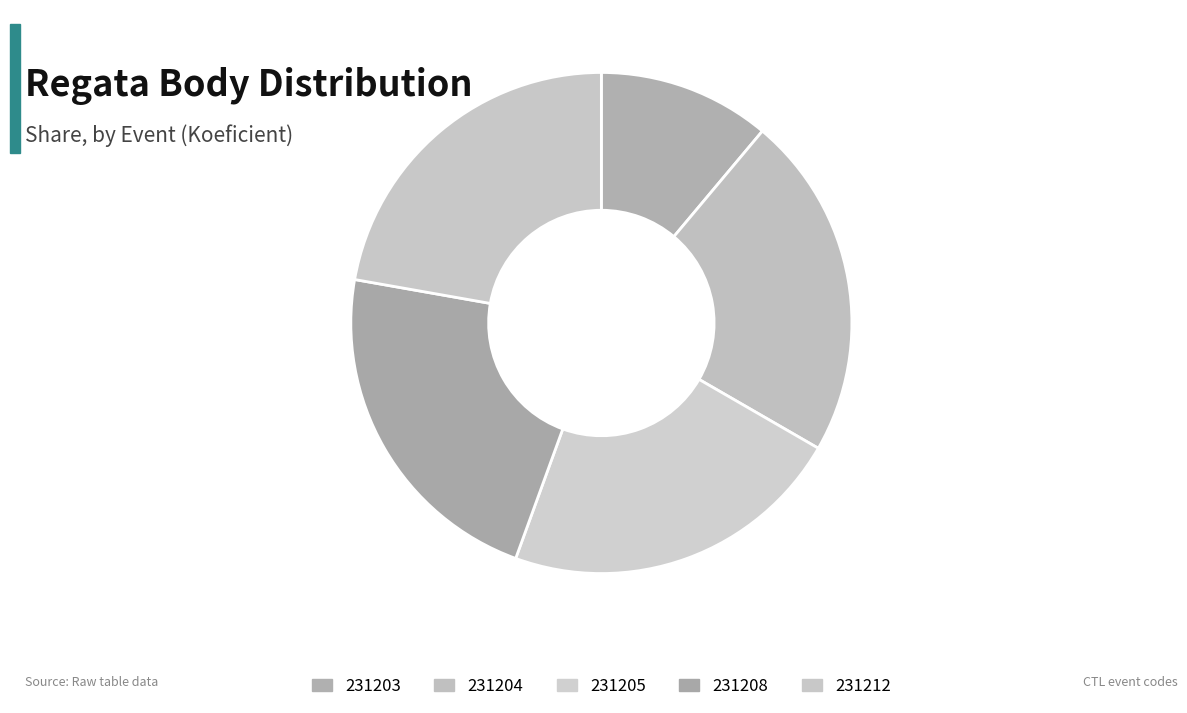

Is 231212 the majority of the pie?

No